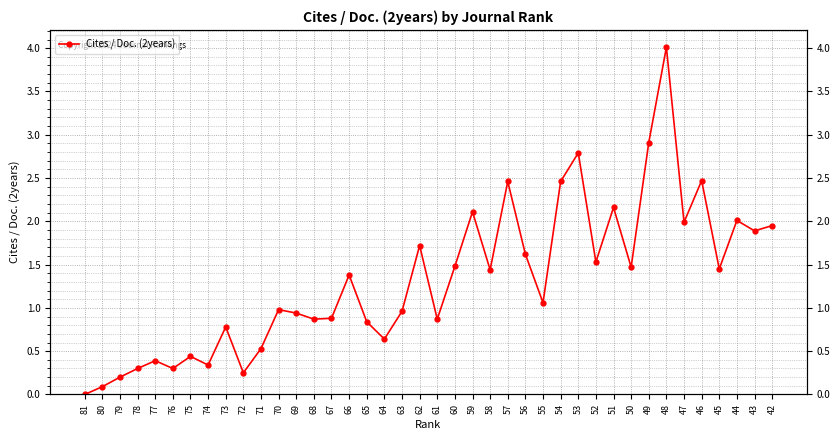

Reading left to right, list all the values displayed in this chart.

81=0.0	80=0.1	79=0.2	78=0.3	77=0.4	76=0.3	75=0.4	74=0.3	73=0.8	72=0.2	71=0.5	70=1.0	69=0.9	68=0.9	67=0.9	66=1.4	65=0.8	64=0.6	63=1.0	62=1.7	61=0.9	60=1.5	59=2.1	58=1.4	57=2.5	56=1.6	55=1.1	54=2.5	53=2.8	52=1.5	51=2.2	50=1.5	49=2.9	48=4.0	47=2.0	46=2.5	45=1.4	44=2.0	43=1.9	42=1.9